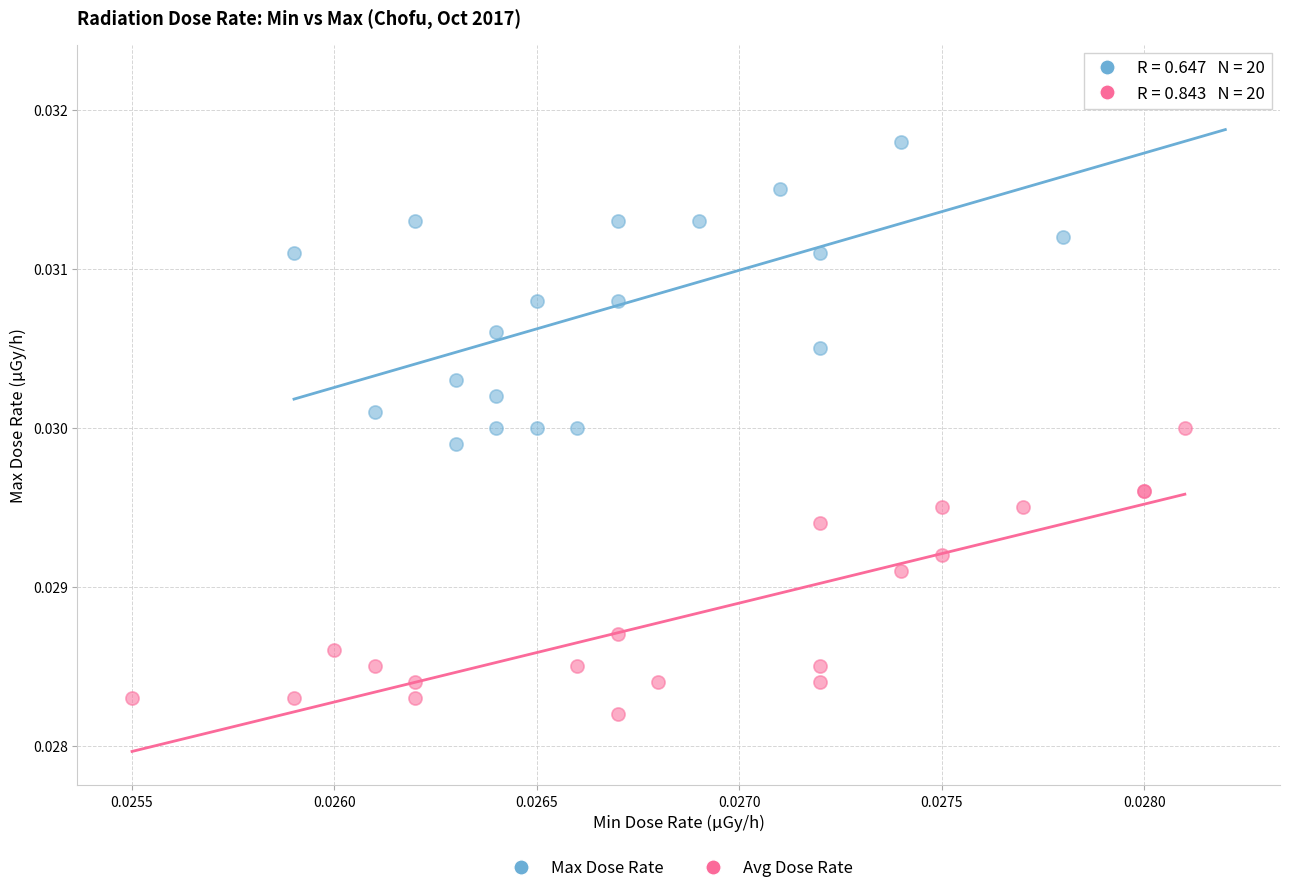

Which series reaches the minimum Y coordinate?

Avg Dose Rate